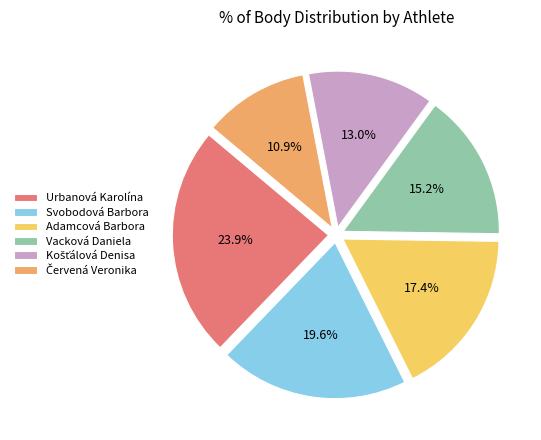

Which has a higher value, Vacková Daniela or Adamcová Barbora?

Adamcová Barbora